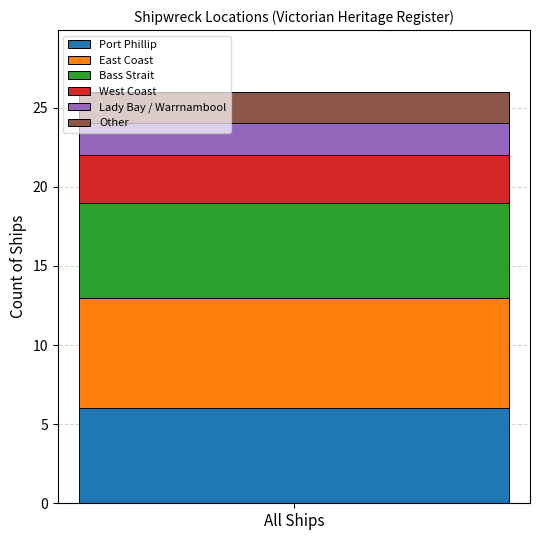

What is the maximum value for Port Phillip?

6